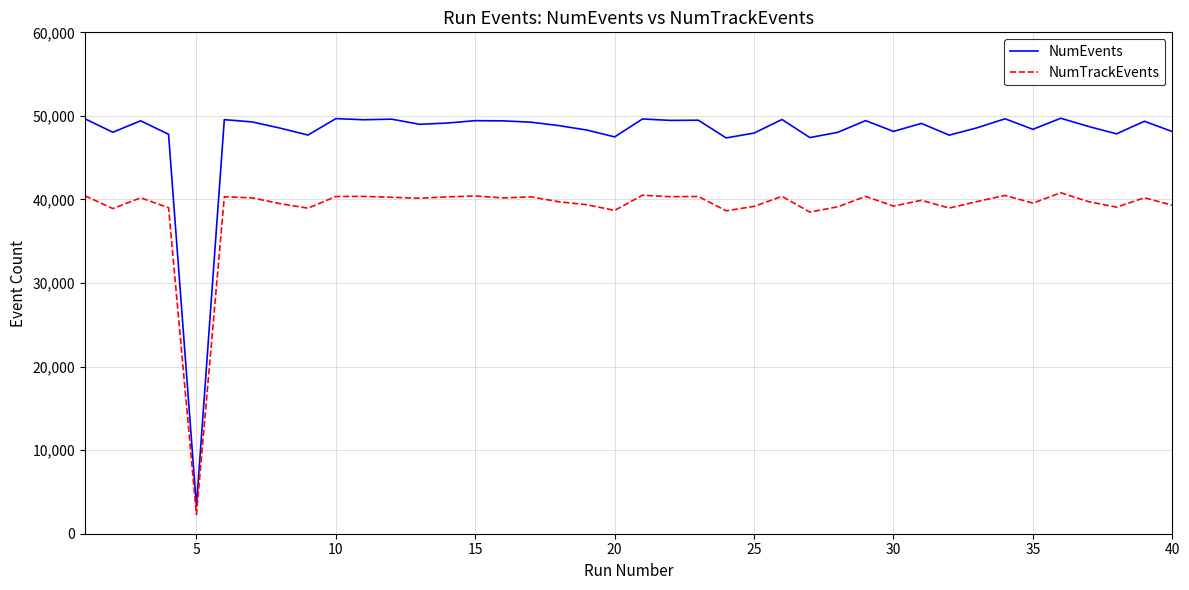

List the series in order of their peak value, highest first.

NumEvents, NumTrackEvents